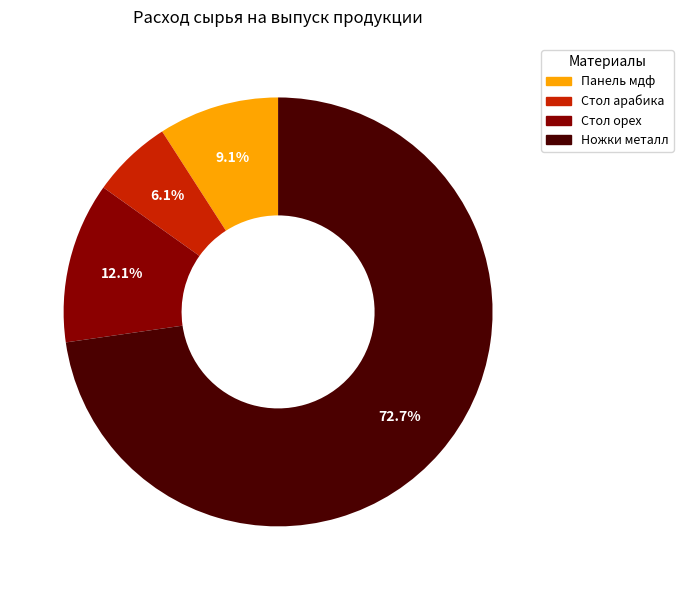

Does any single category account for the majority?

Yes